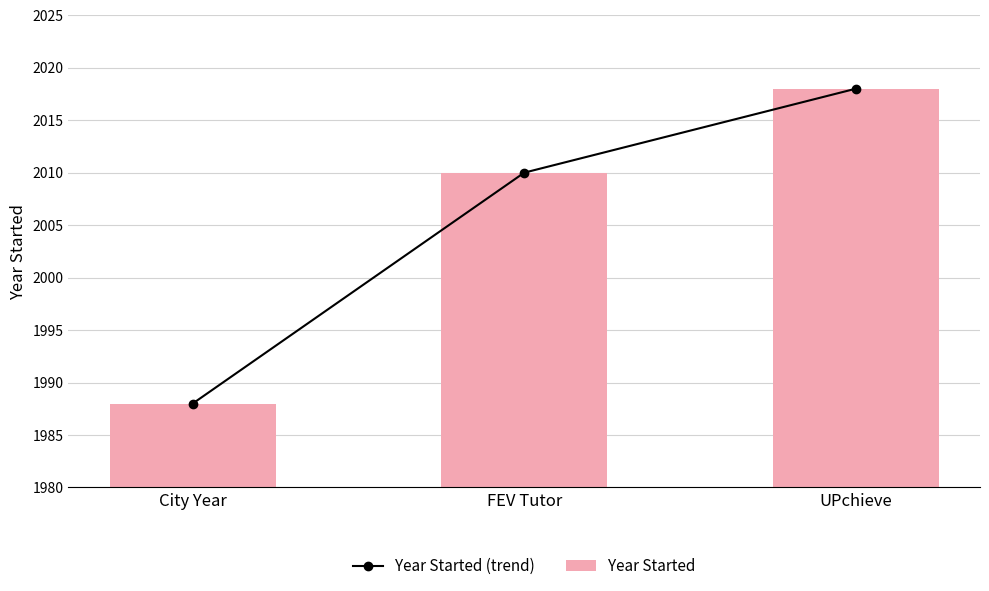

At which label does Year Started (trend) reach its peak?

UPchieve